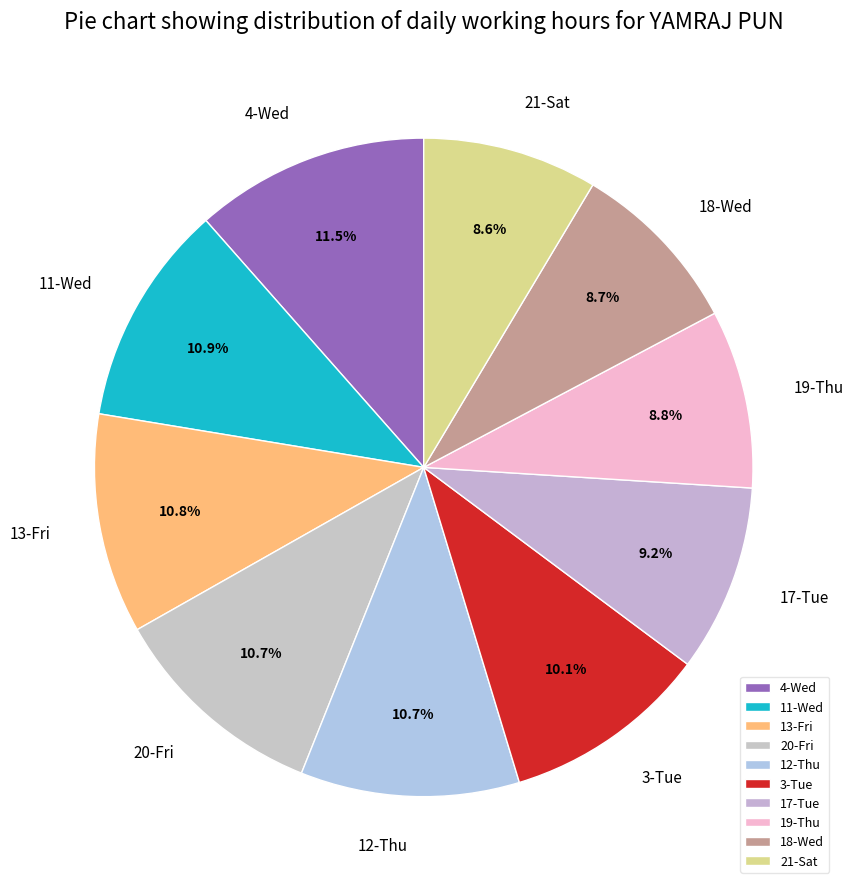

How many segments does this pie chart have?

10